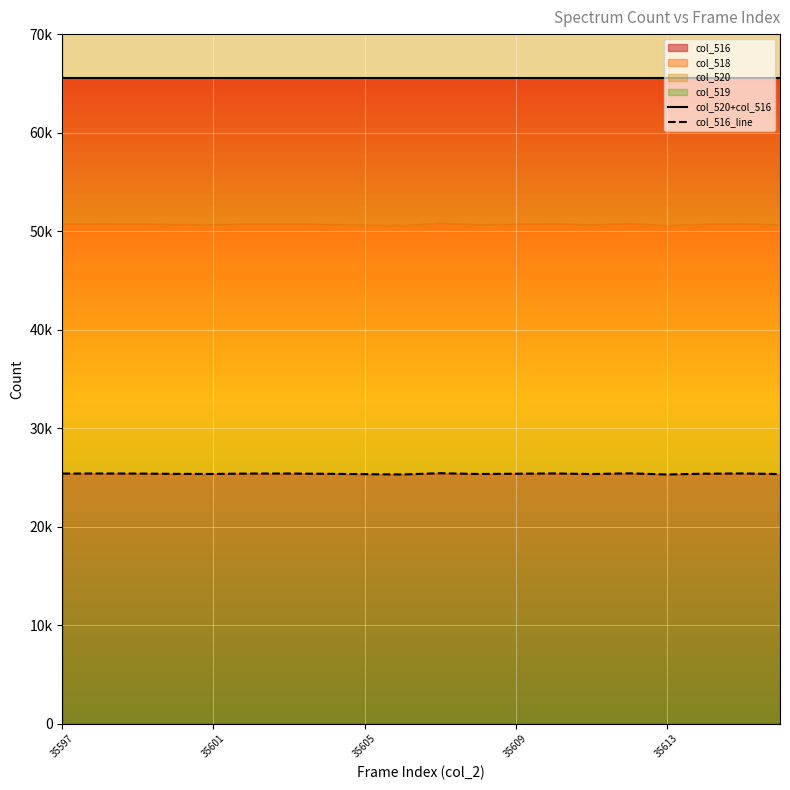

What is the difference between the highest and lowest values at 35605?

40201